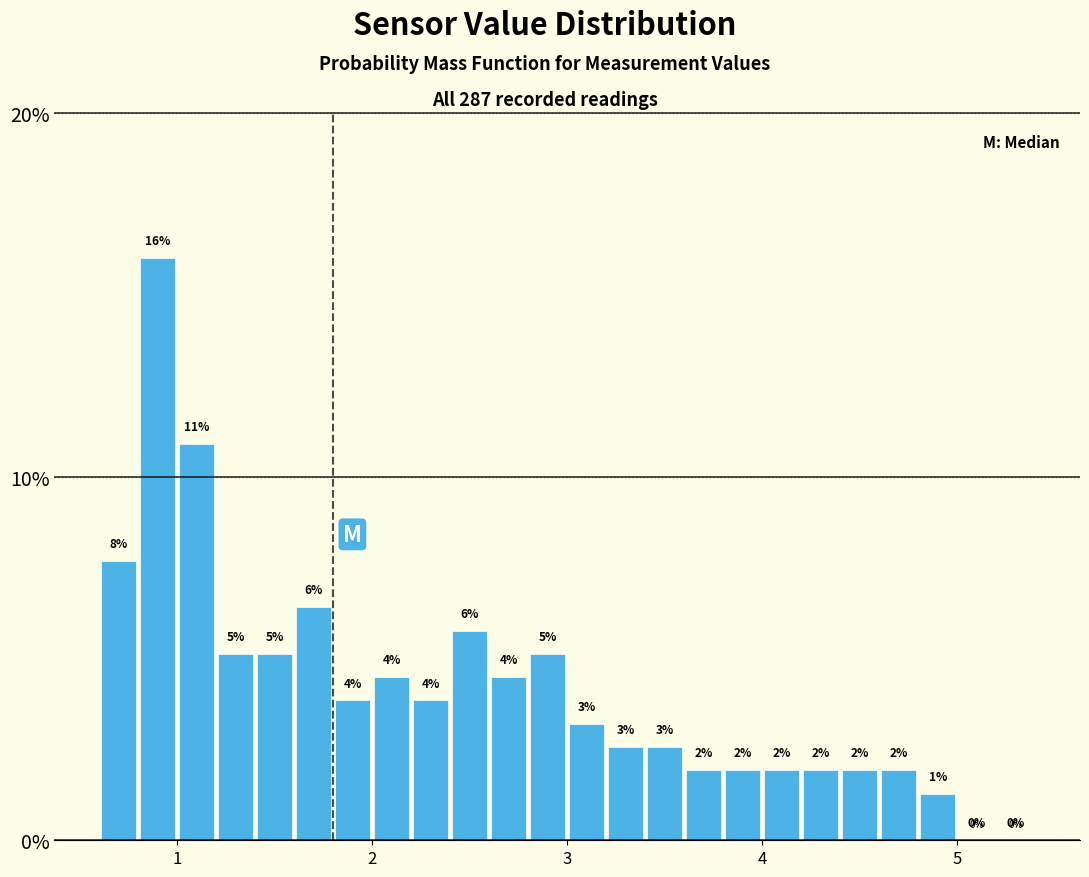

Read against the x-axis, roughly where is the centre of the tallest bar?

0.9